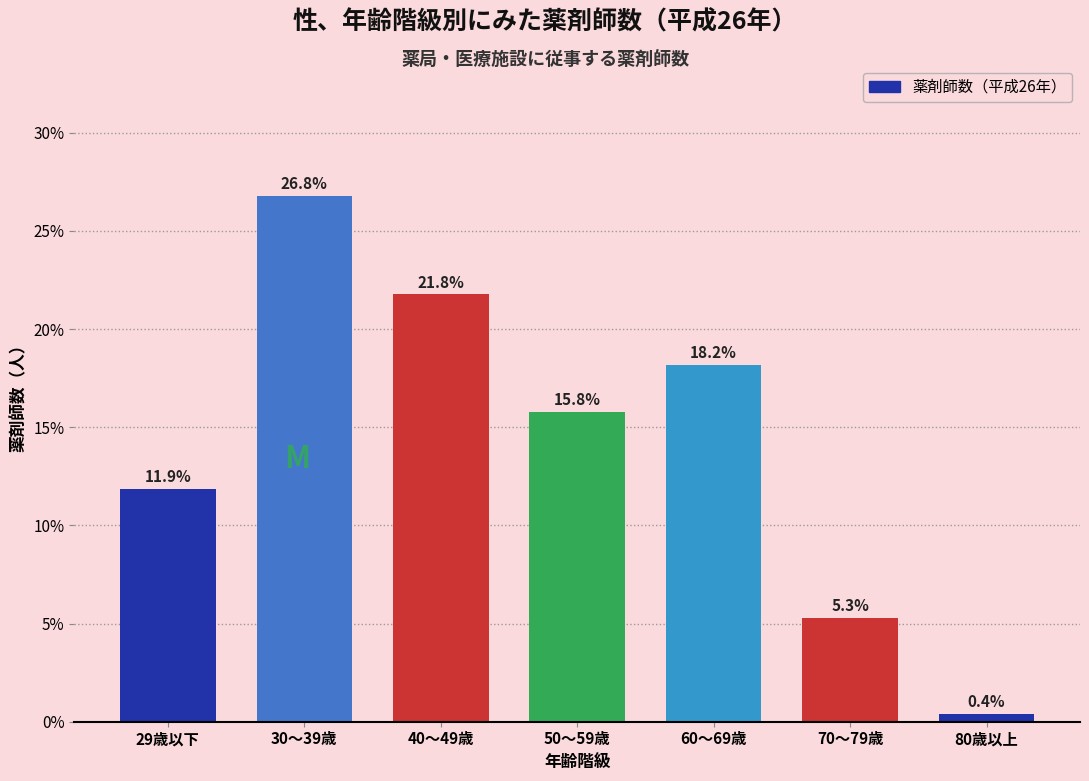

Reading right to left, list all the values displayed in this chart.

80歳以上=0.4	70～79歳=5.3	60～69歳=18.2	50～59歳=15.8	40～49歳=21.8	30～39歳=26.8	29歳以下=11.9